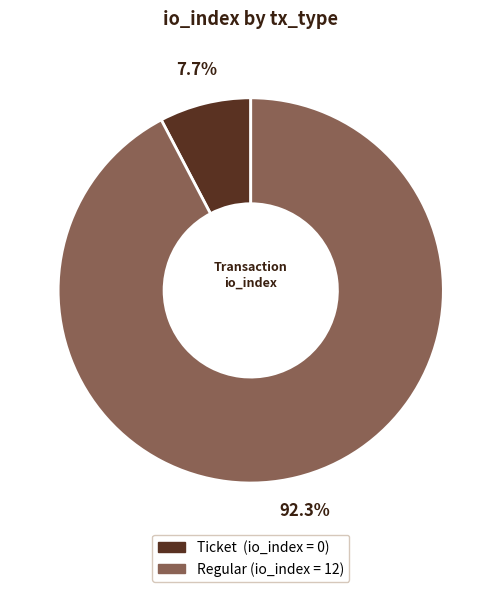

Is there a majority slice in this chart?

Yes